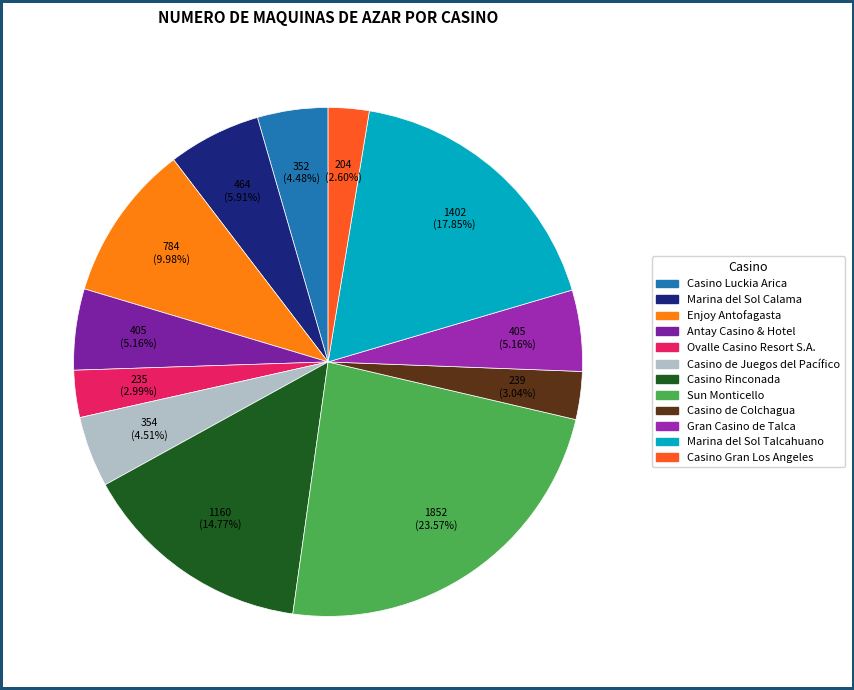

The Casino Luckia Arica slice represents 4% of the pie. True or false?

True